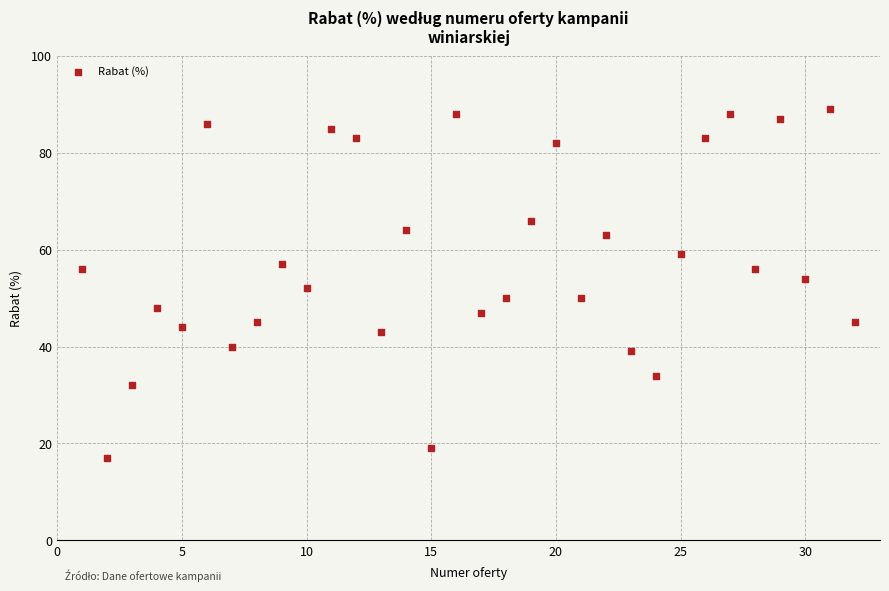

What is the range of X values (max minus min)?

31